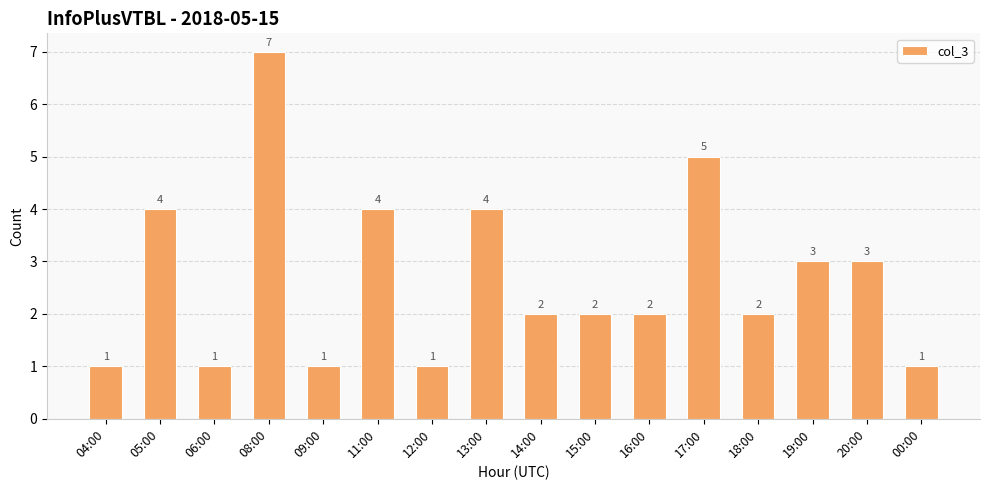

Reading left to right, extract all data points from this chart.

1	4	1	7	1	4	1	4	2	2	2	5	2	3	3	1